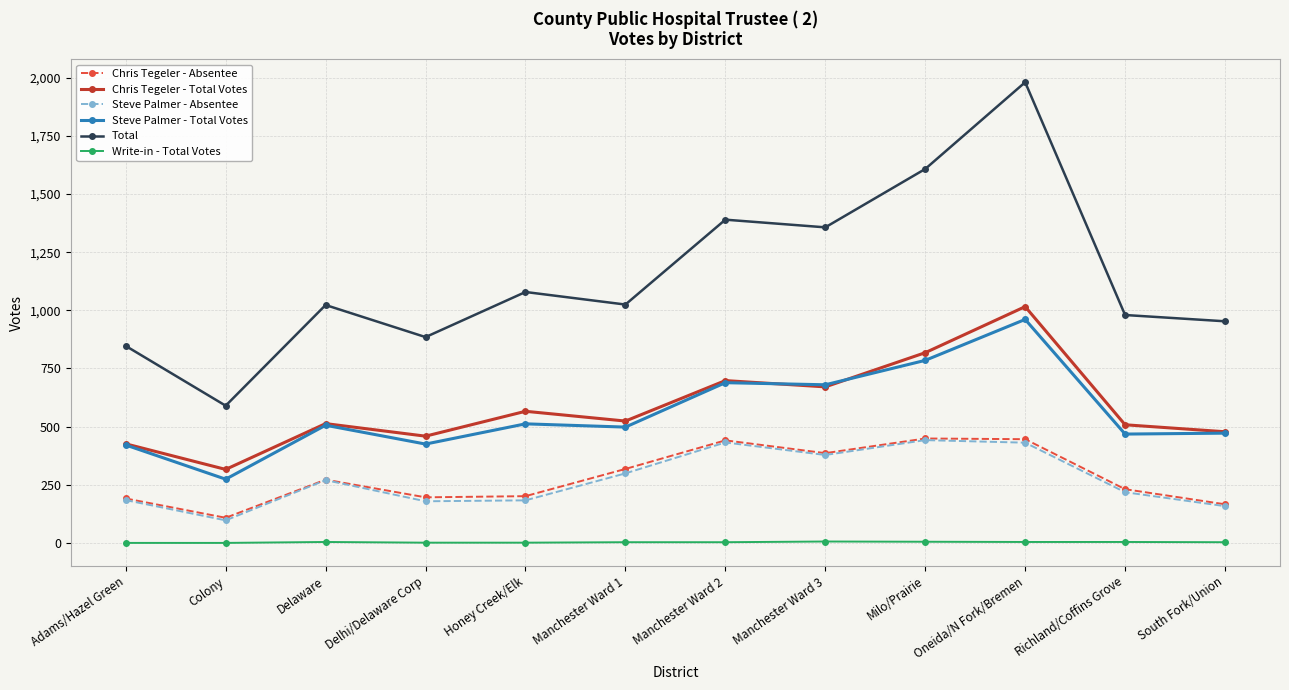

Where is the first local maximum for Chris Tegeler - Absentee?

Delaware